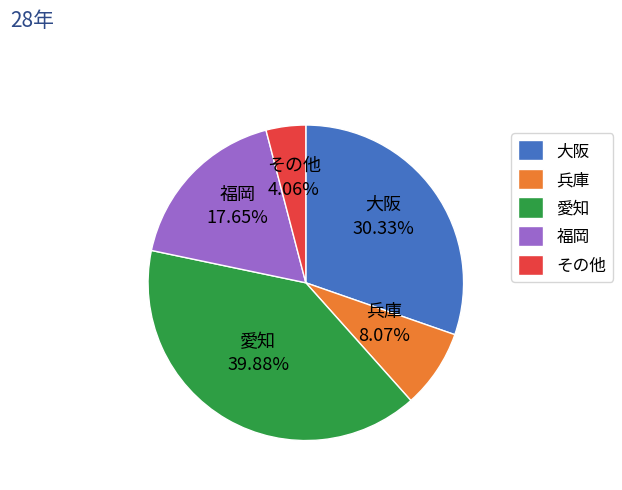

What is the ratio of the value at 兵庫 to the value at 福岡?

0.5